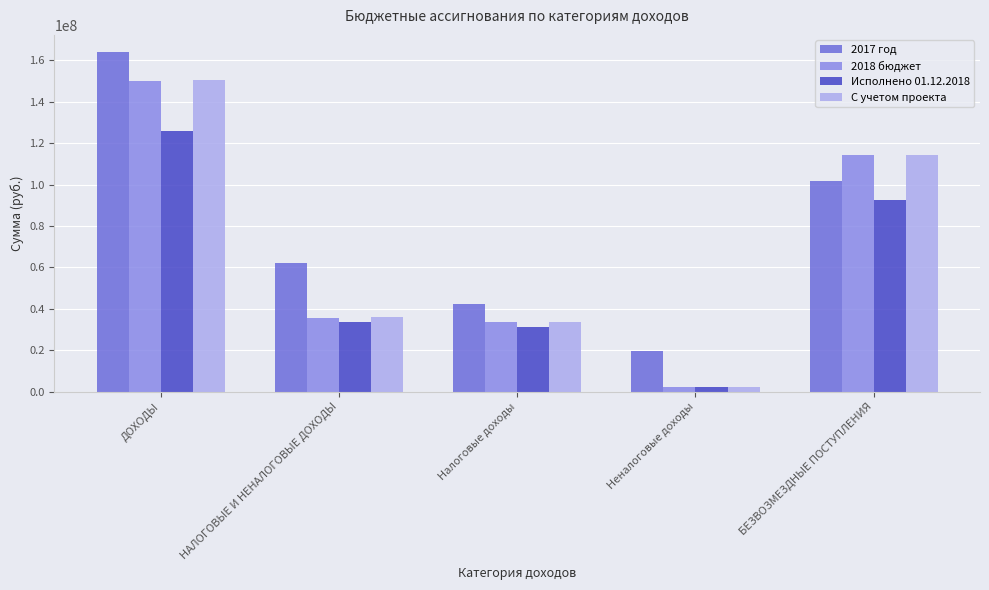

What is the difference between the highest and lowest values at БЕЗВОЗМЕЗДНЫЕ ПОСТУПЛЕНИЯ?

22057194.9